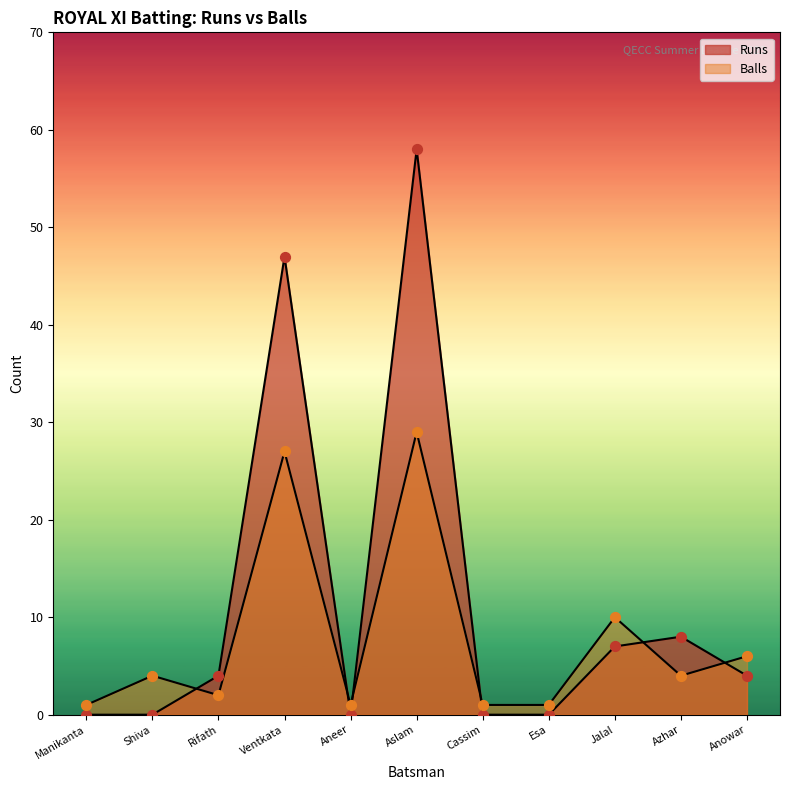

Which series has the largest total across all categories?

Runs